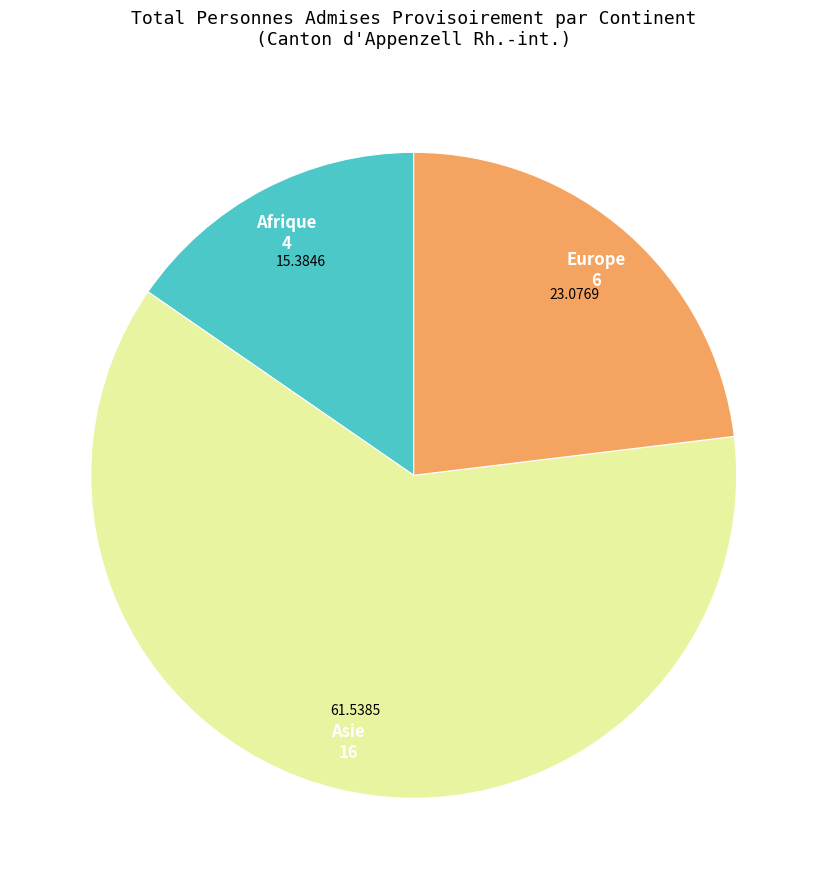

Which slice is the smallest?

Afrique